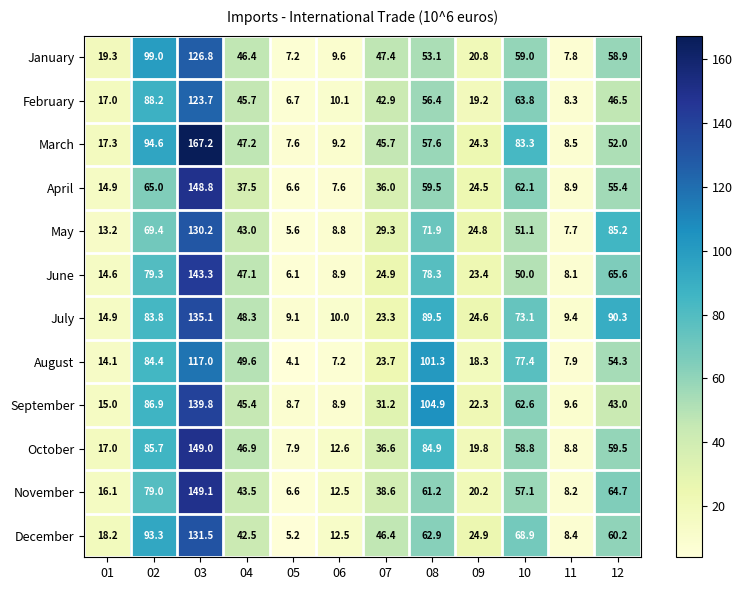

What is the spread (max minus min) of values at 12?

47.3